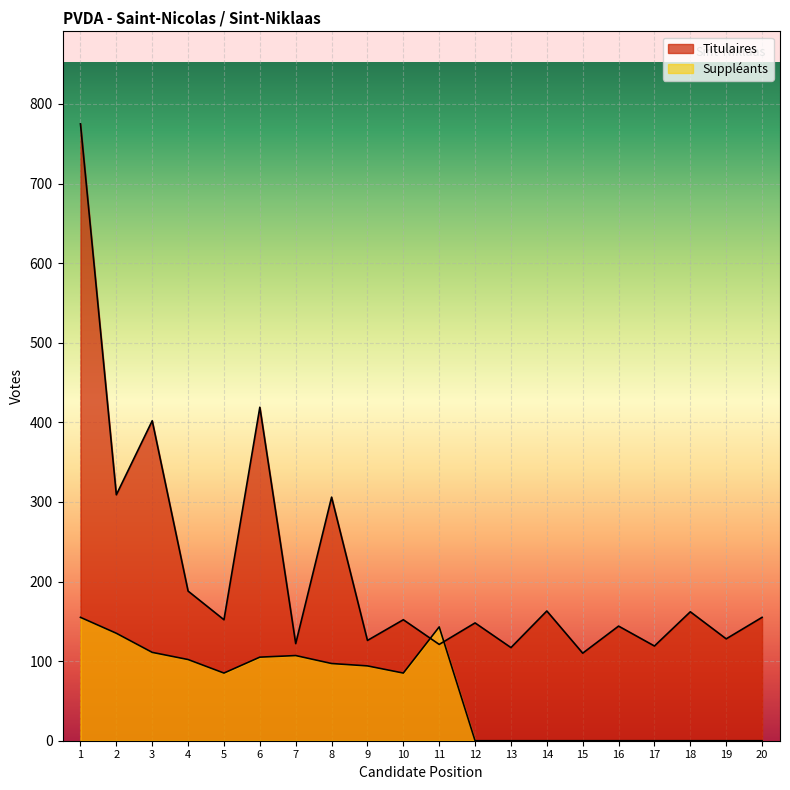

Reading left to right, what are all the values shown in this chart?

Titulaires: 775	309	402	188	152	419	122	306	126	152	121	148	117	163	110	144	119	162	128	155
Suppleants: 155	135	111	102	85	105	107	97	94	85	143	0	0	0	0	0	0	0	0	0